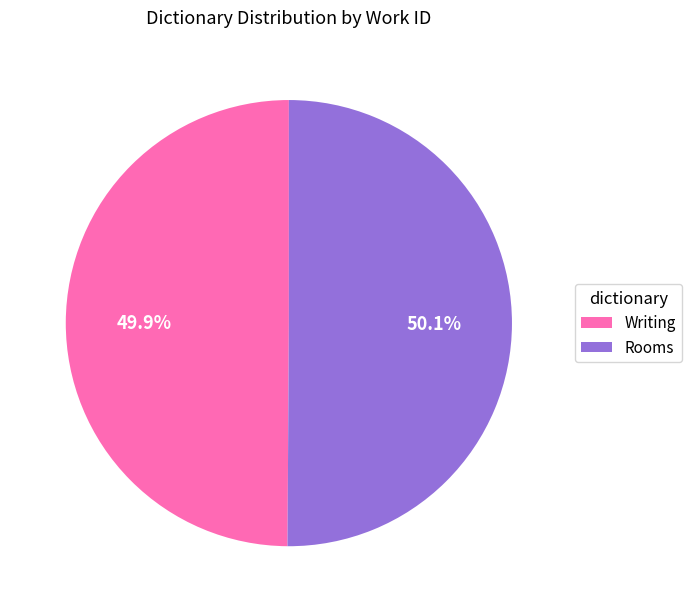

To the nearest percent, what is the combined percentage of Rooms and Writing?

100%